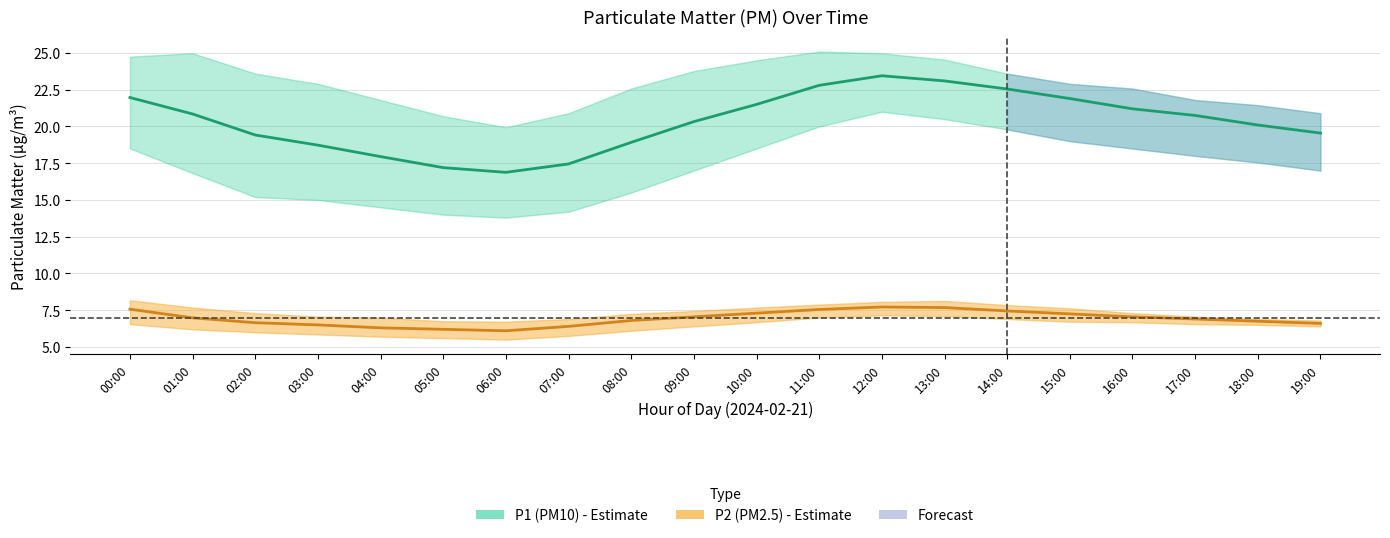

Which series has the largest range (max minus min)?

P1_lower